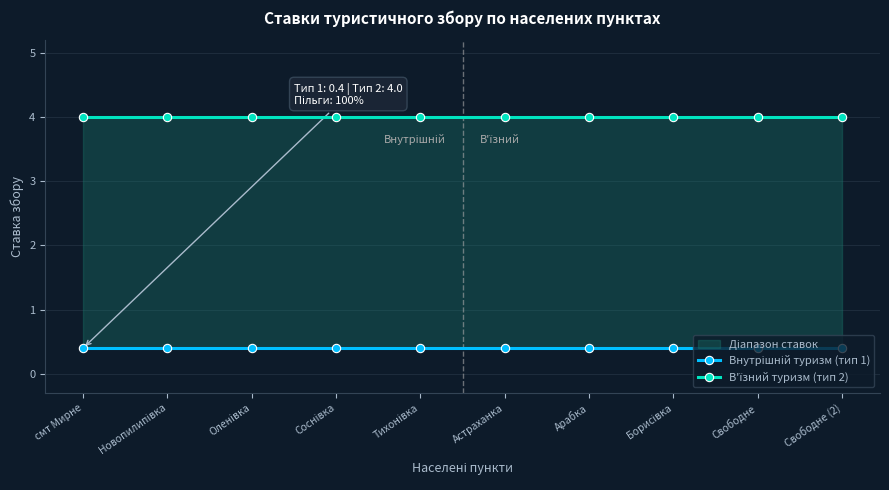

What is the label of the 9th point from the left?

Свободне